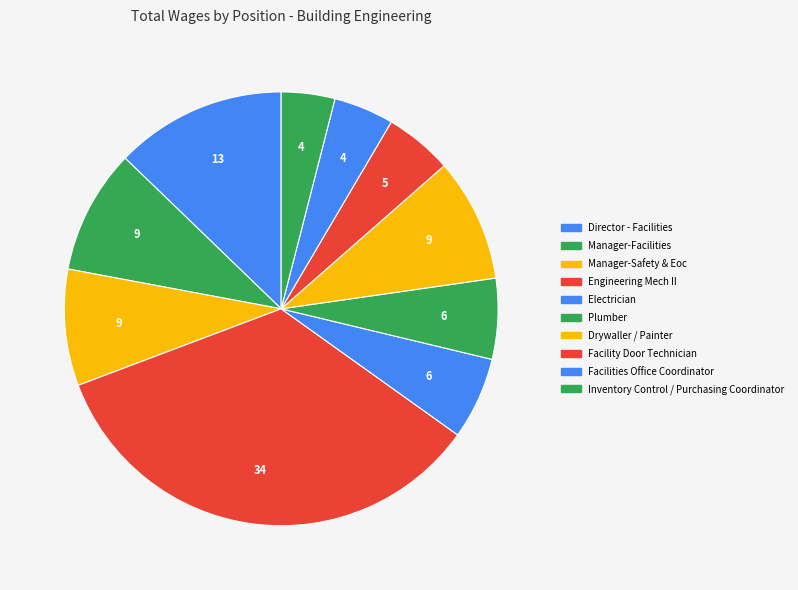

Is there any slice that represents more than half of the pie?

No